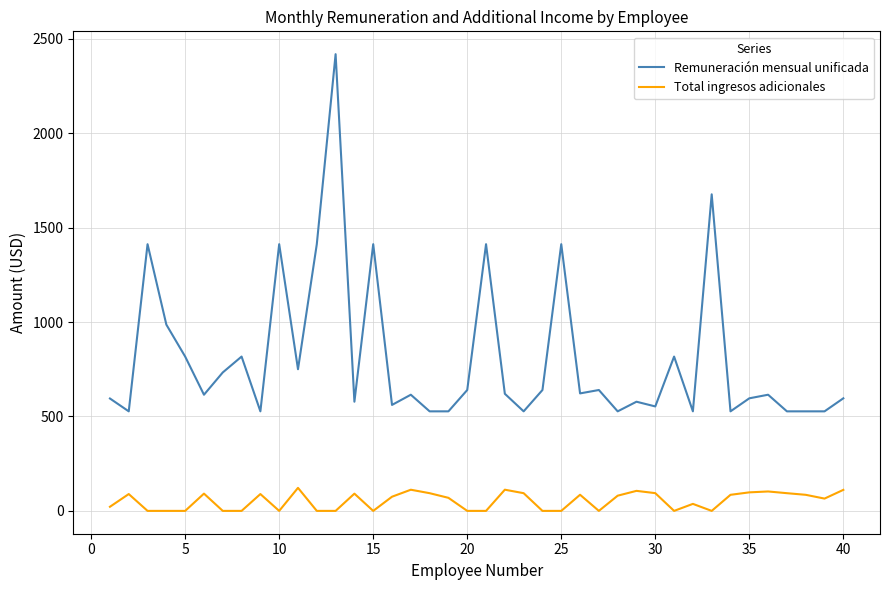

Does the chart display data point markers on the line(s)?

No